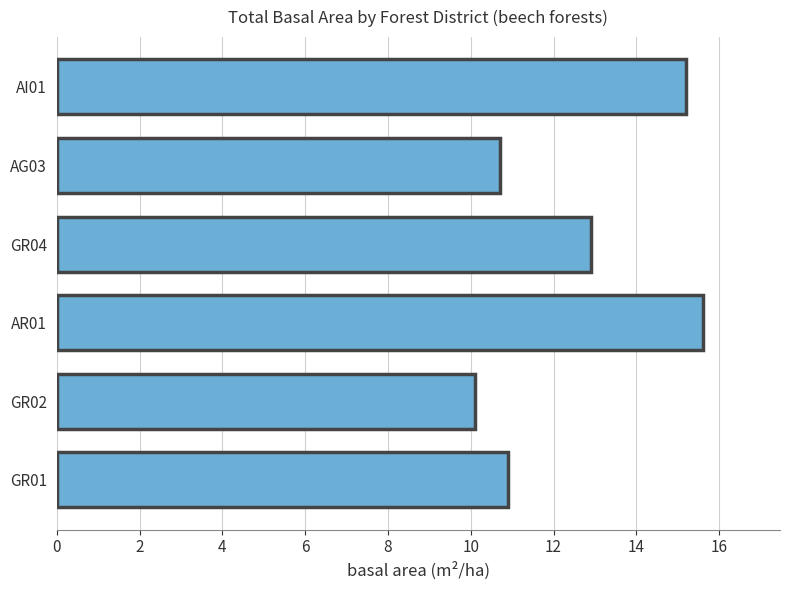

What is the approximate value at AG03?

10.7